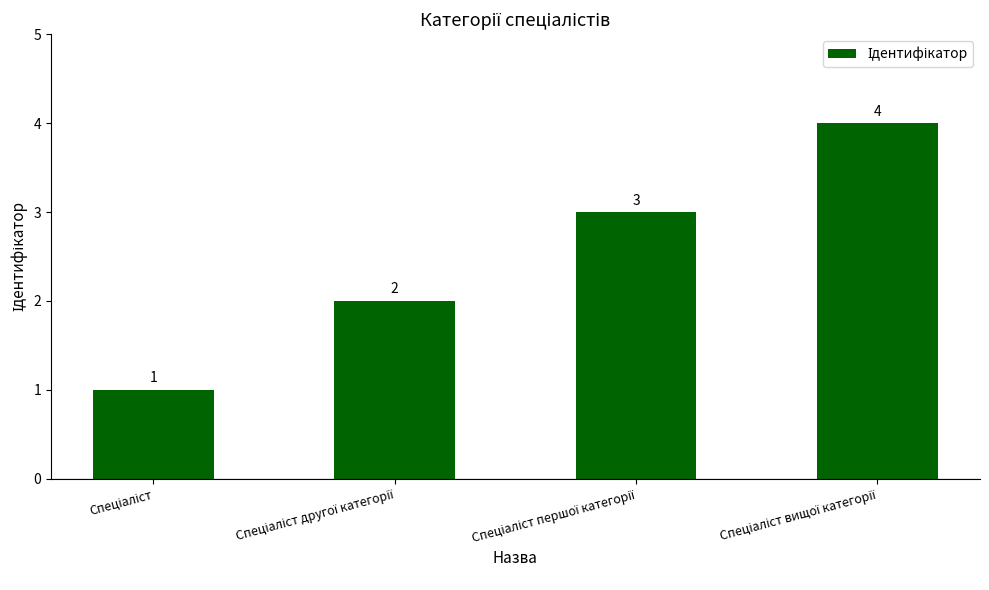

What is the maximum value shown in the chart?

4